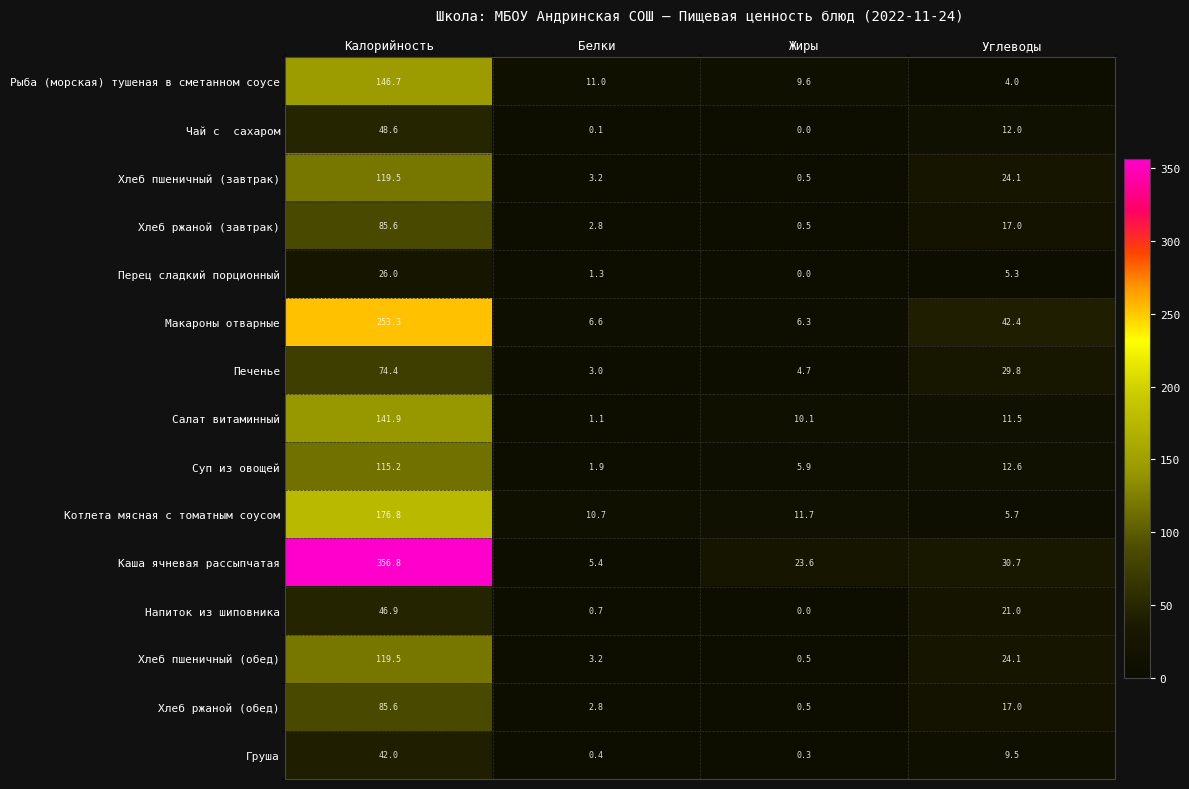

How many categories are shown in the chart?

4